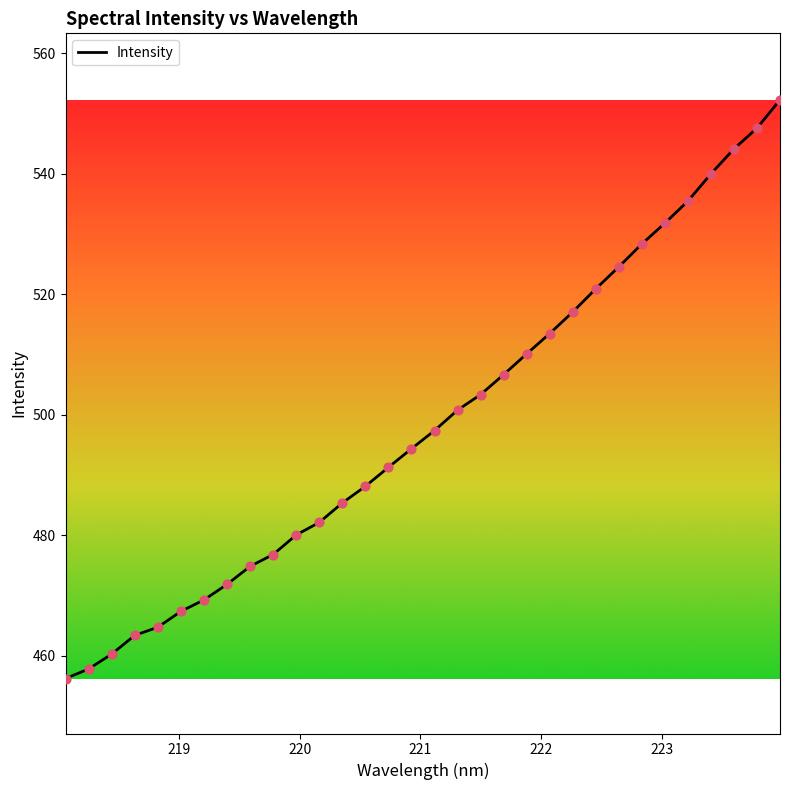

What is the maximum value shown in the chart?

552.2